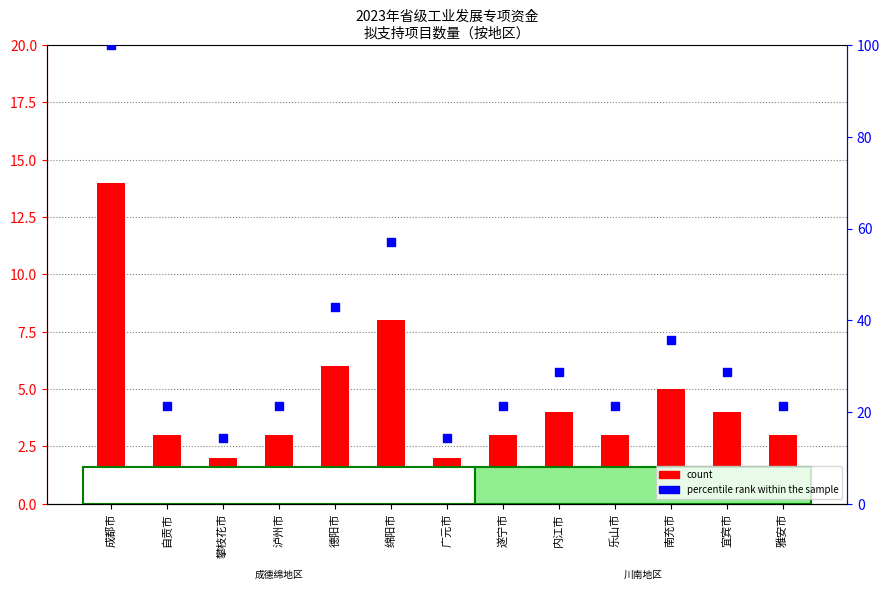

Which series has the largest total across all categories?

percentile rank within the sample